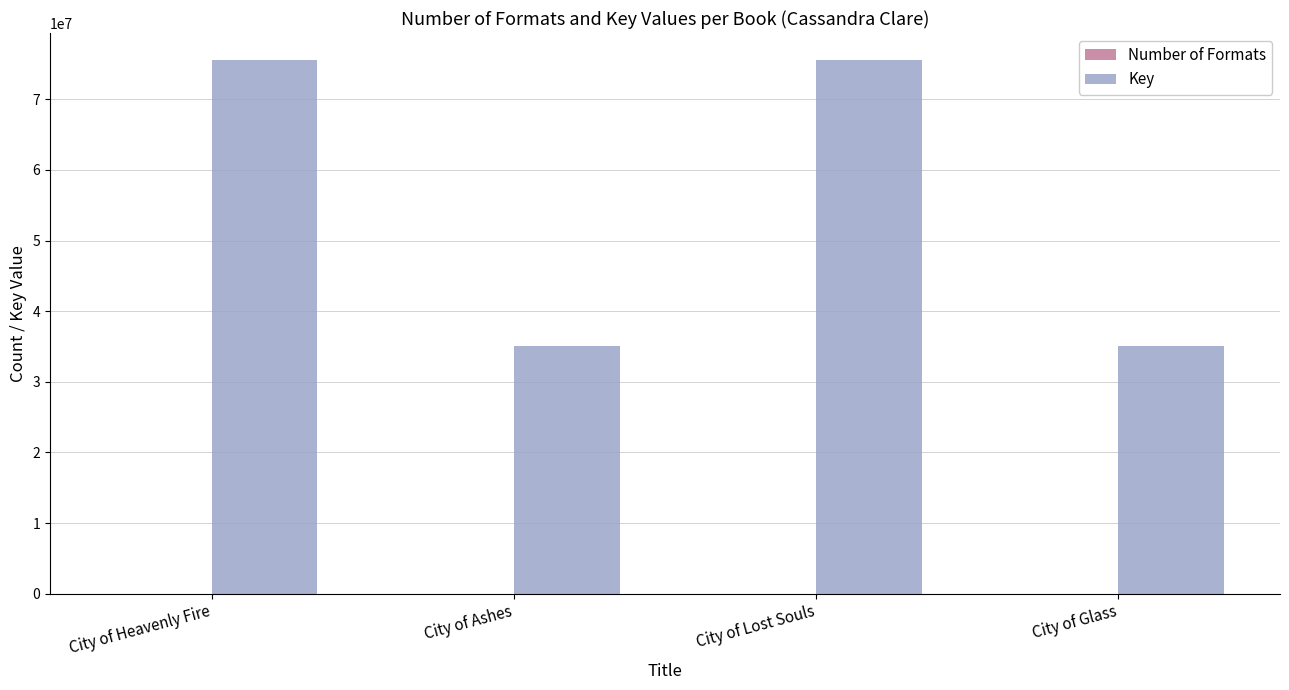

Between City of Heavenly Fire and City of Glass, which series saw the biggest shift?

Key